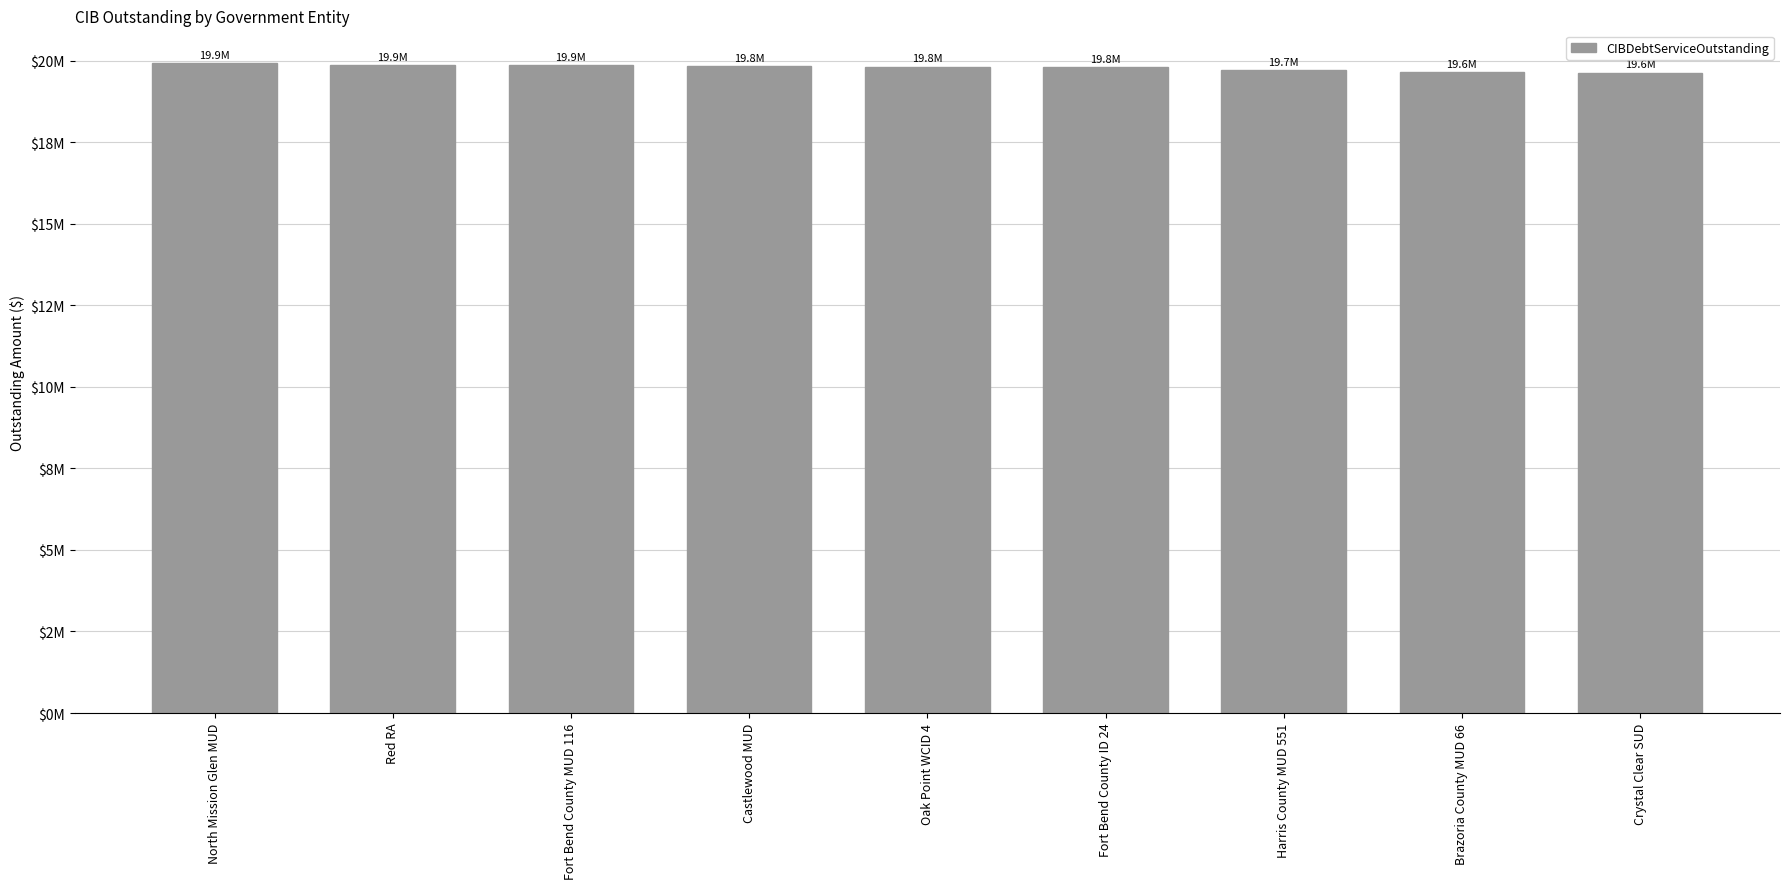

The chart shows a value of 28011300.1 at Fort Bend County ID 24. True or false?

False